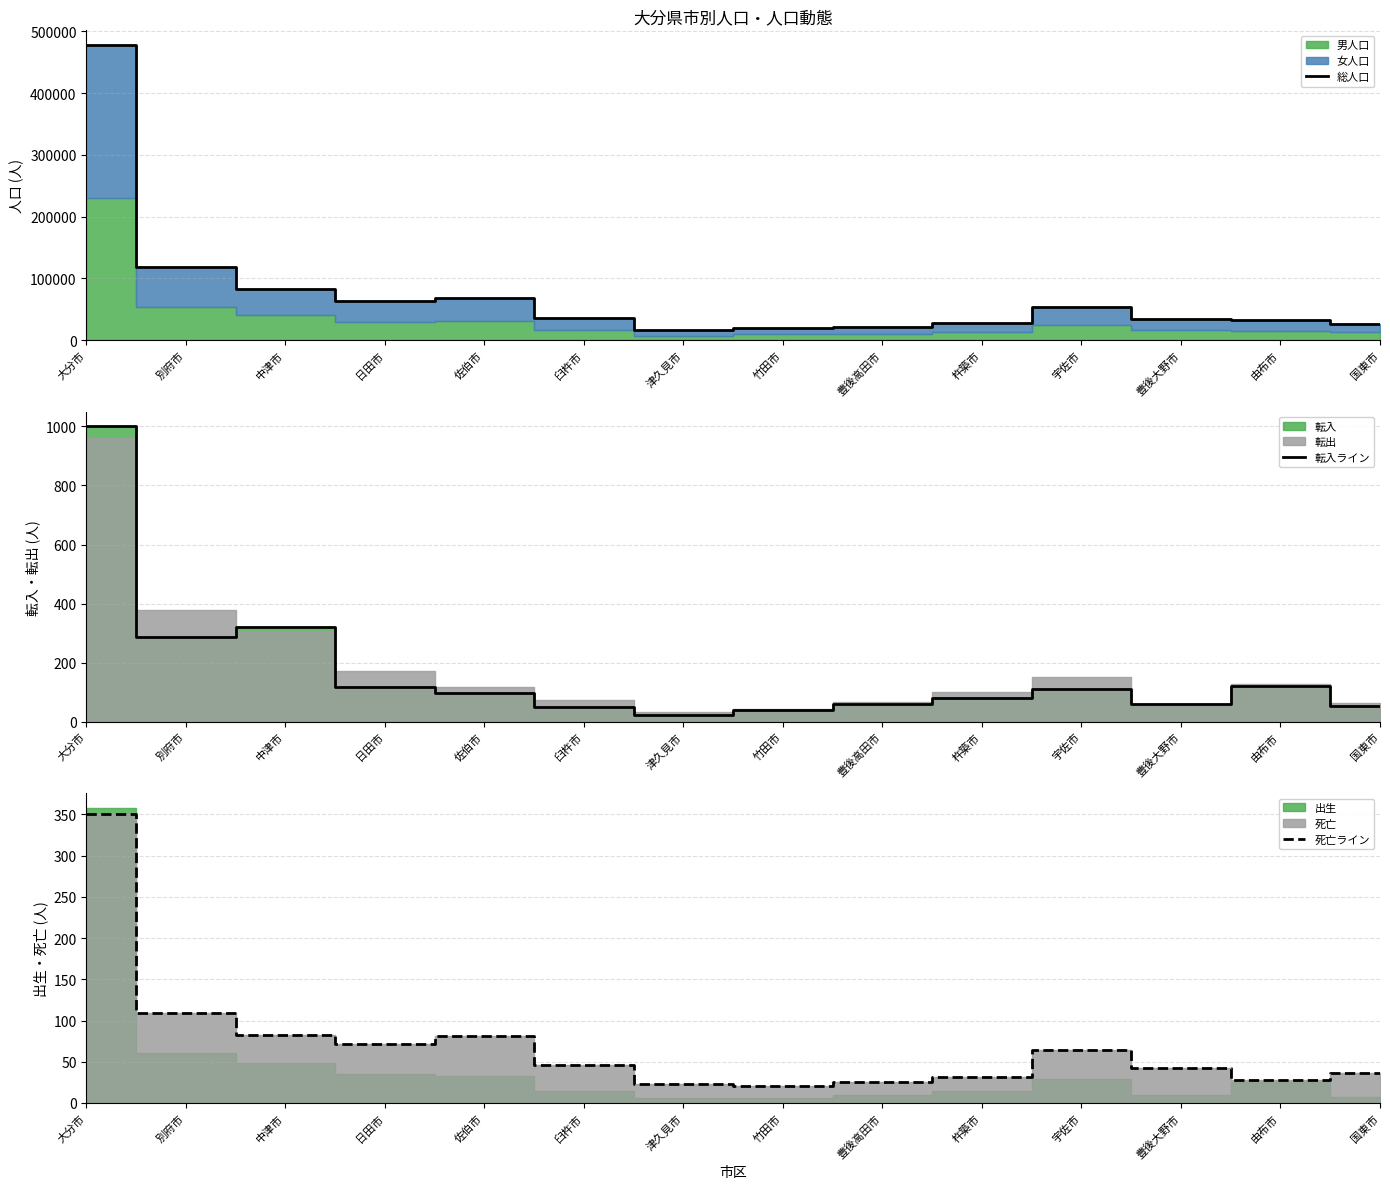

At 豊後大野市, list the series in order from smallest to largest.

死亡ライン, 転入ライン, 総人口